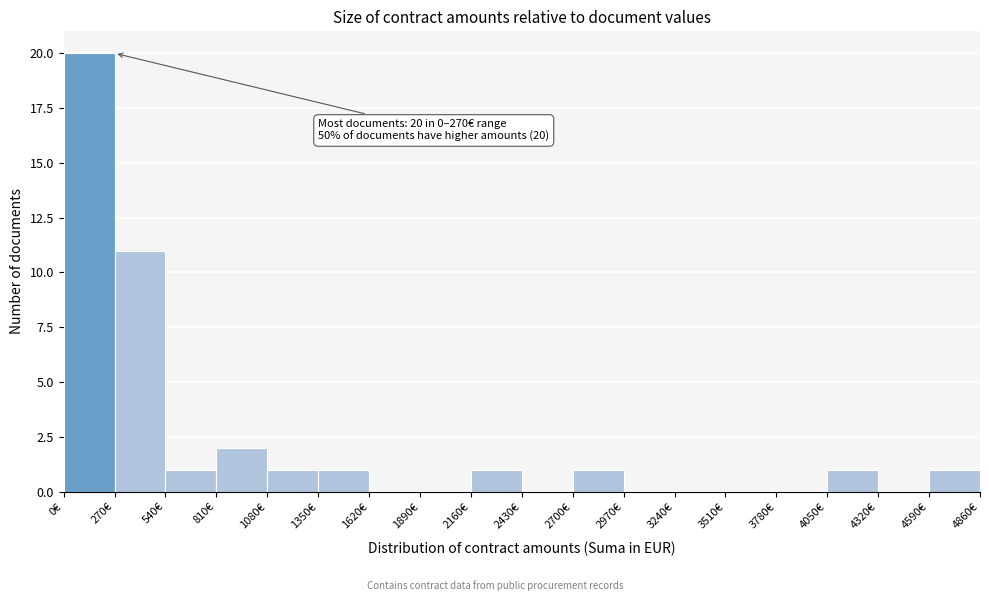

Over which range of the x-axis is the bar tallest?

0 to 270